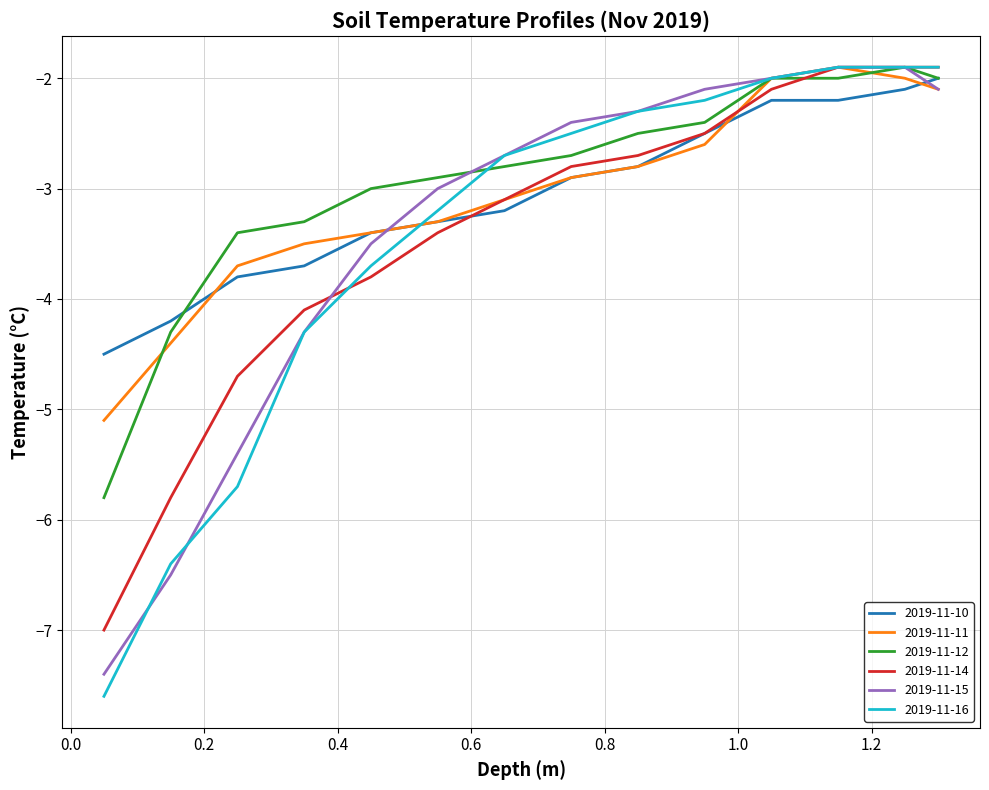

What is the maximum value for 2019-11-14?

-1.9